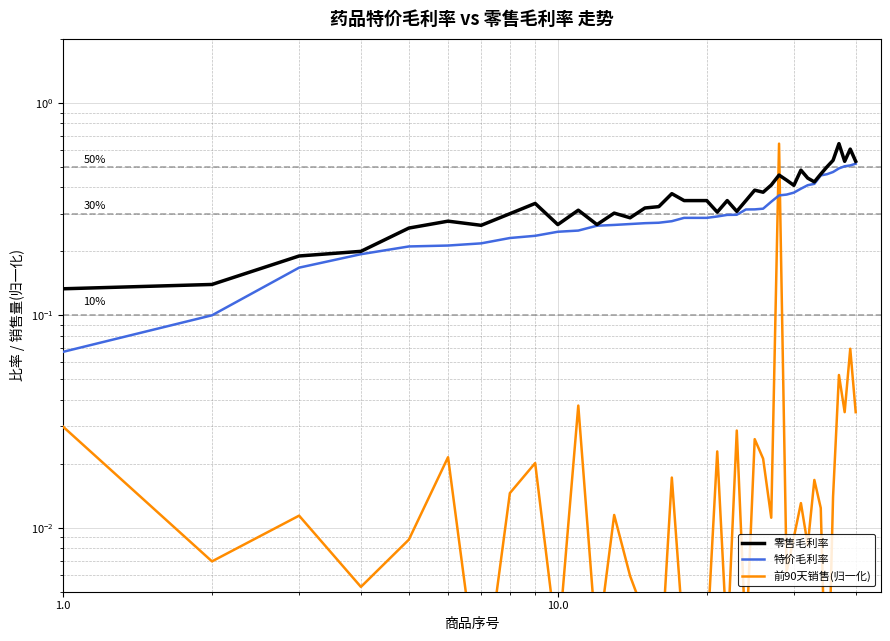

Count the number of data series in this chart.

3